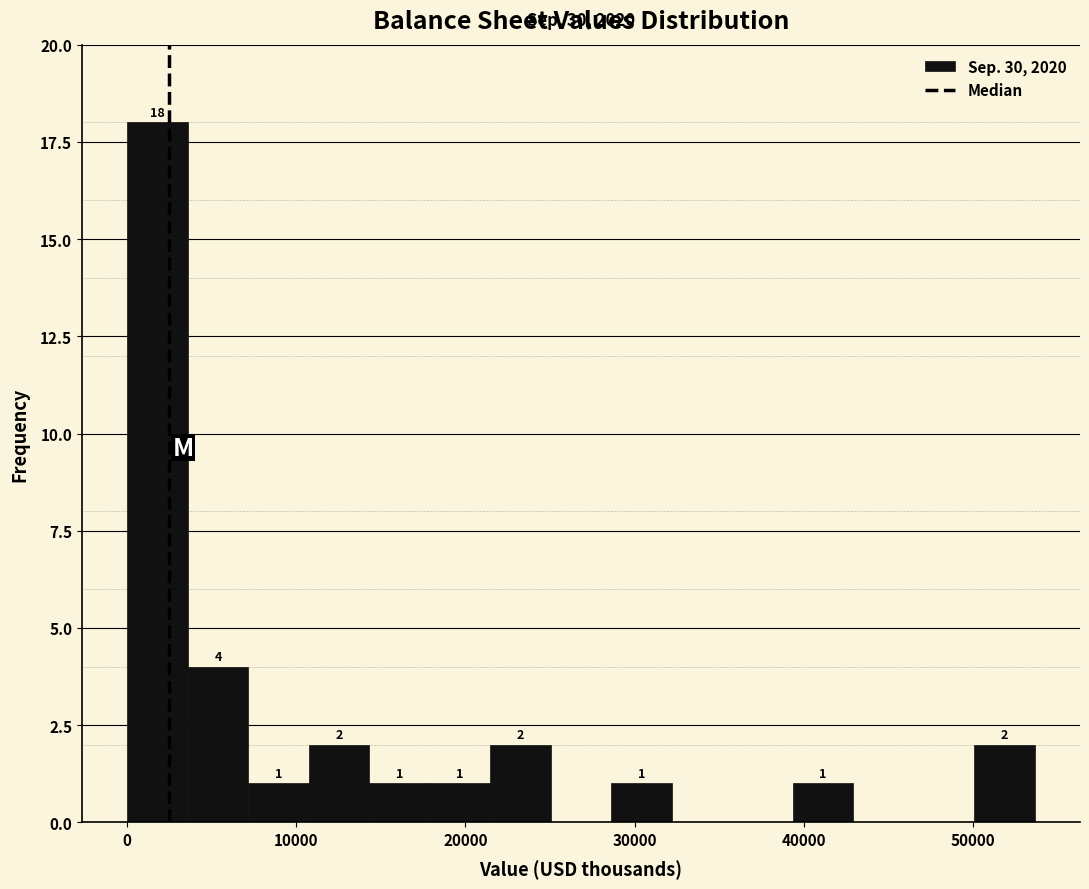

Around what value on the x-axis is the tallest bar? Give the approximate position of its centre, as read against the axis.

2000